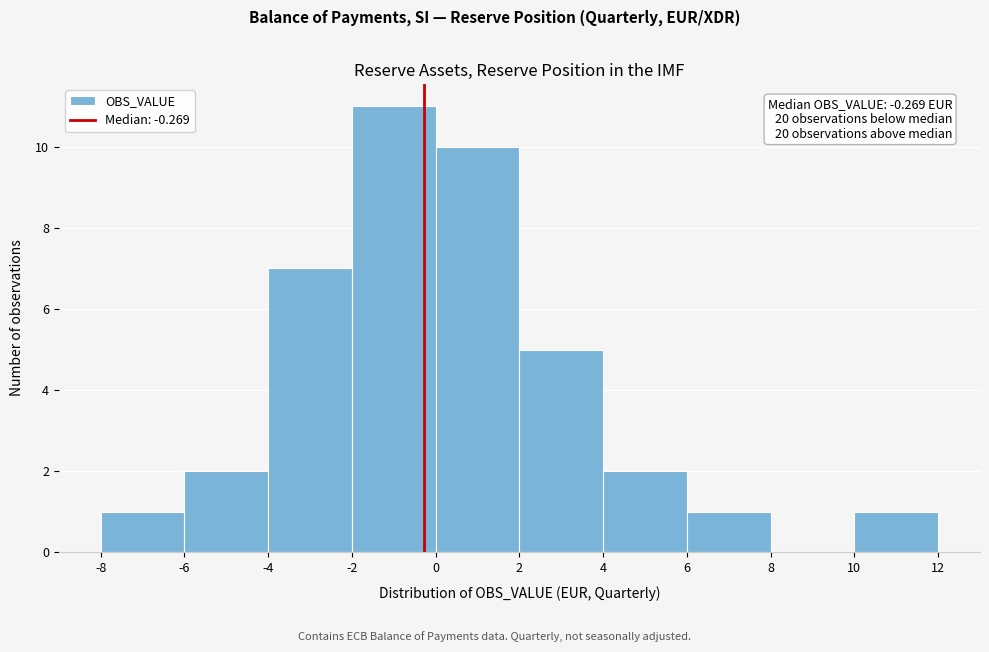

Over which range of the x-axis is the bar tallest?

-2 to 0